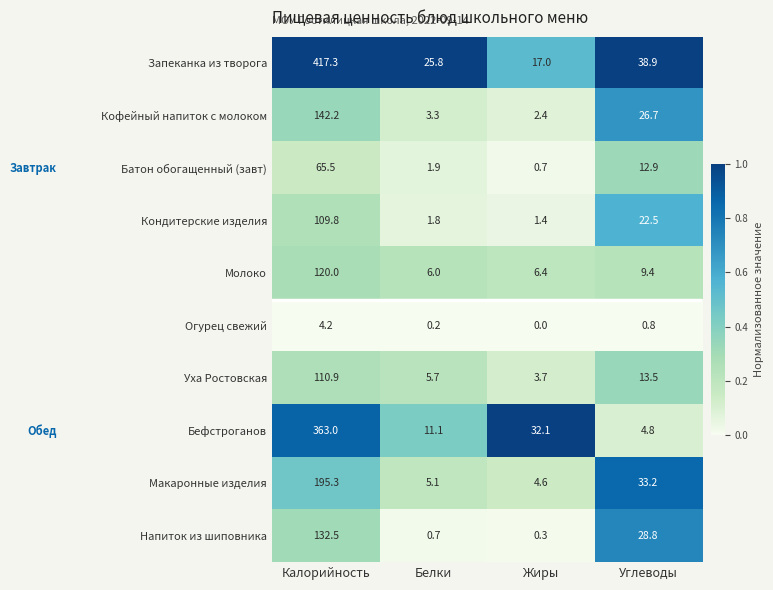

Which series has the largest range (max minus min)?

Запеканка из творога